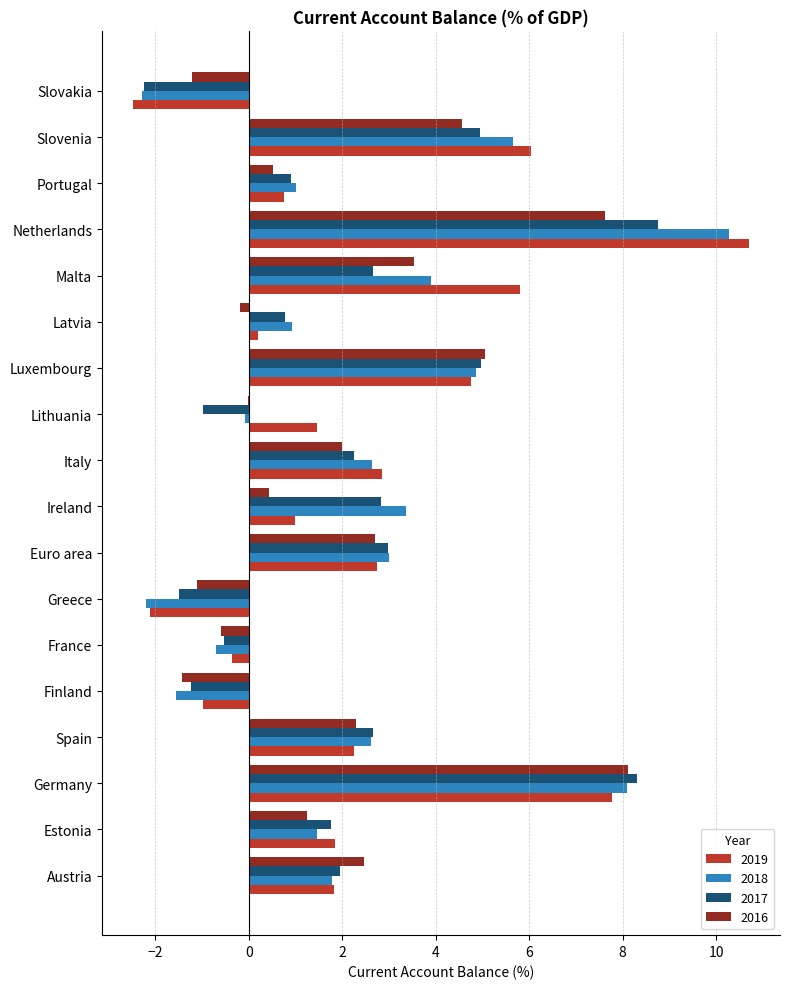

Which series changed the most between Malta and Slovakia?

2019